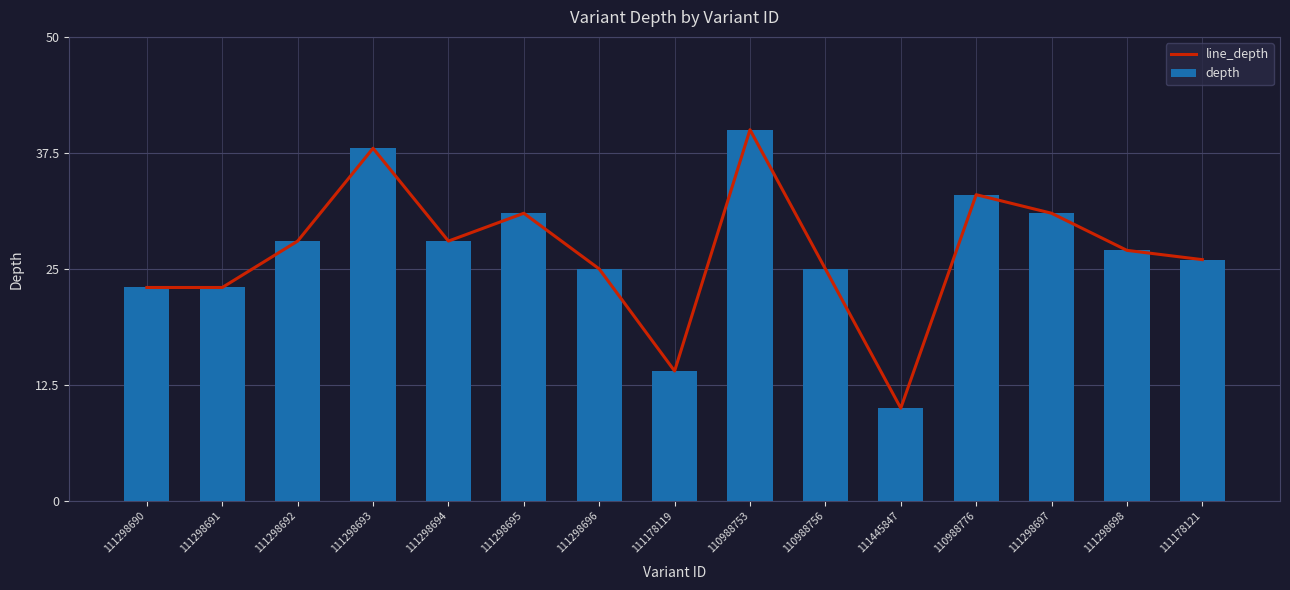

What is the minimum value for depth?

10